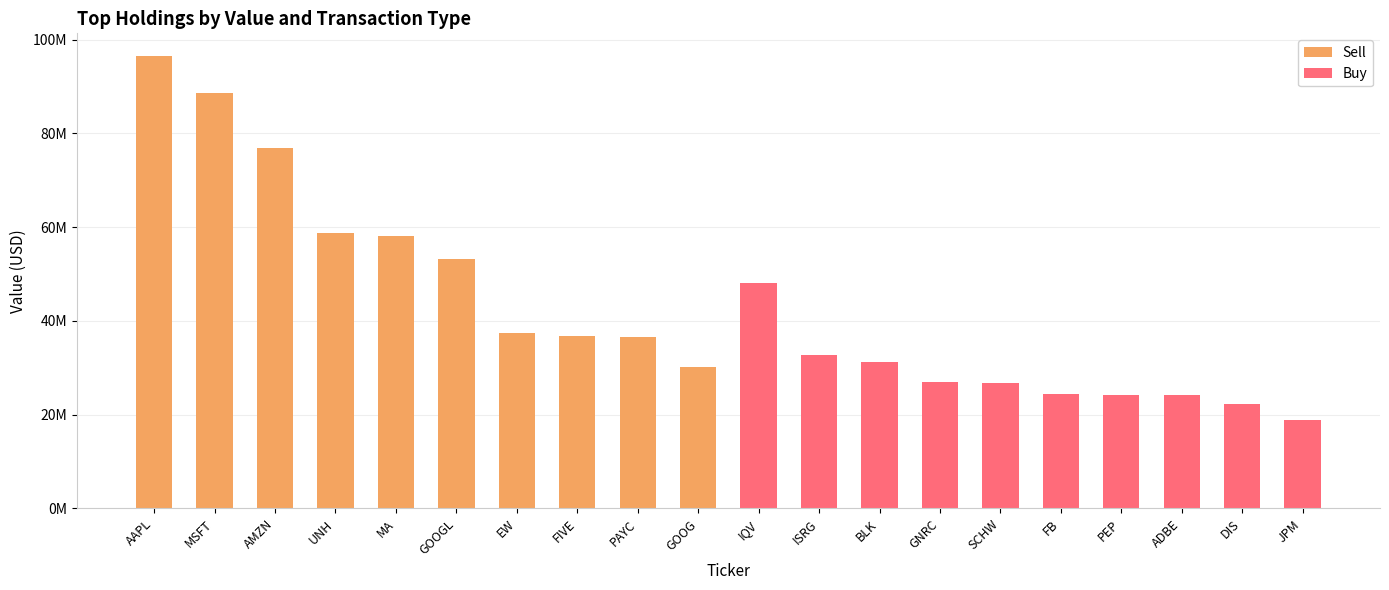

What is the label of the 6th bar from the left?

GOOGL